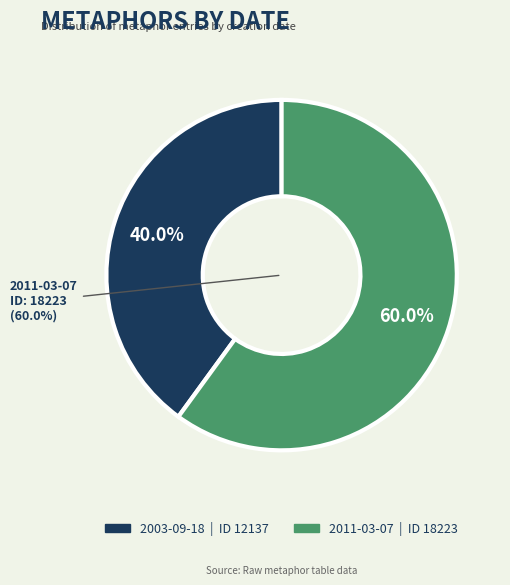

Between 2003-09-18 and 2011-03-07, which is larger?

2011-03-07